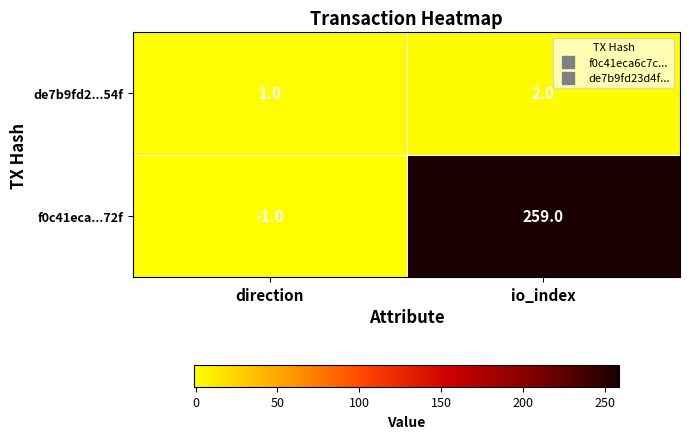

Which series has the largest range (max minus min)?

f0c41eca...72f